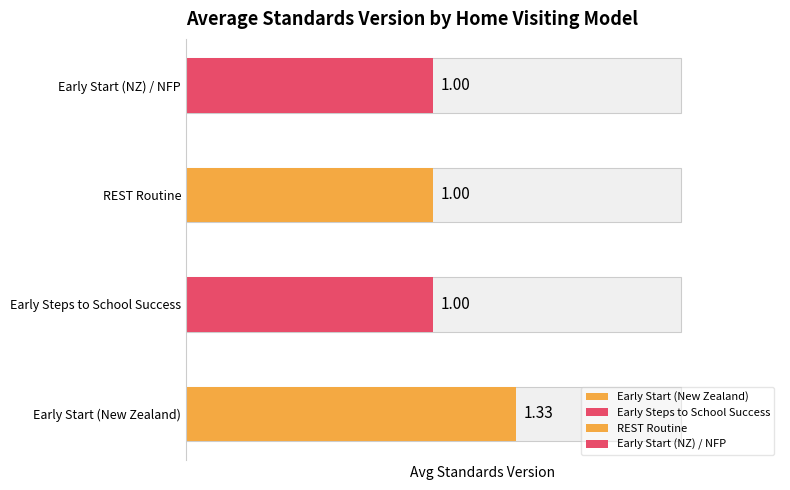

List the labels in order of value, largest first.

Early Start (New Zealand), Early Steps to School Success, REST Routine, Early Start (NZ) / NFP